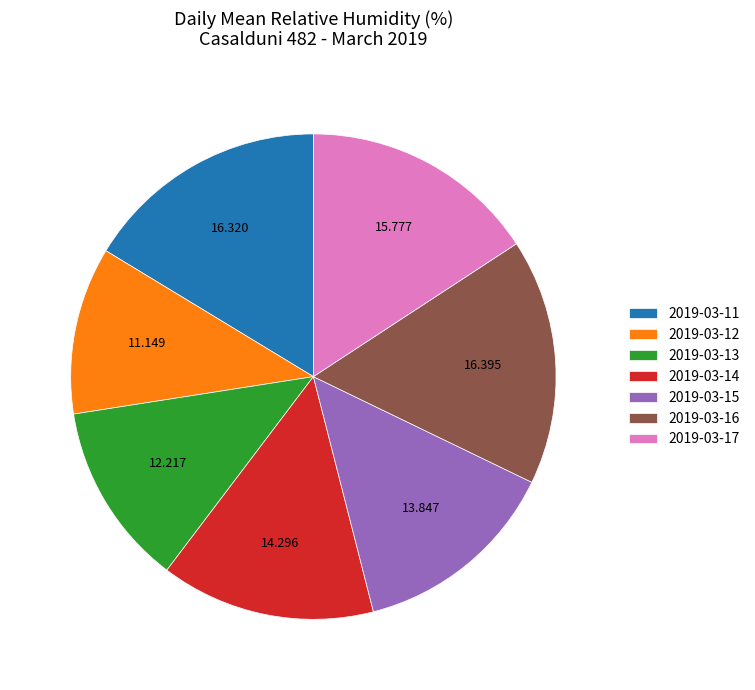

Do 2019-03-11 and 2019-03-14 together represent more than half of the pie?

No